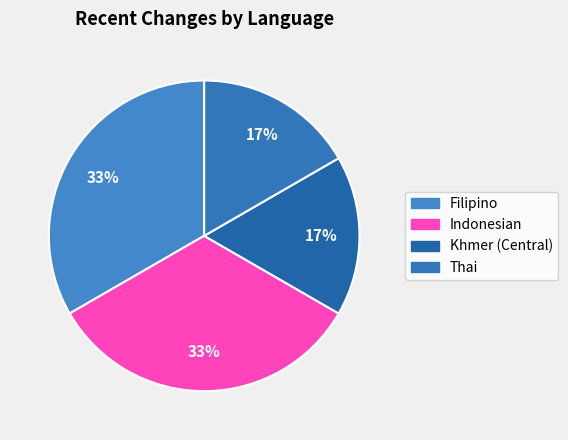

To the nearest percent, what portion does Thai represent?

17%